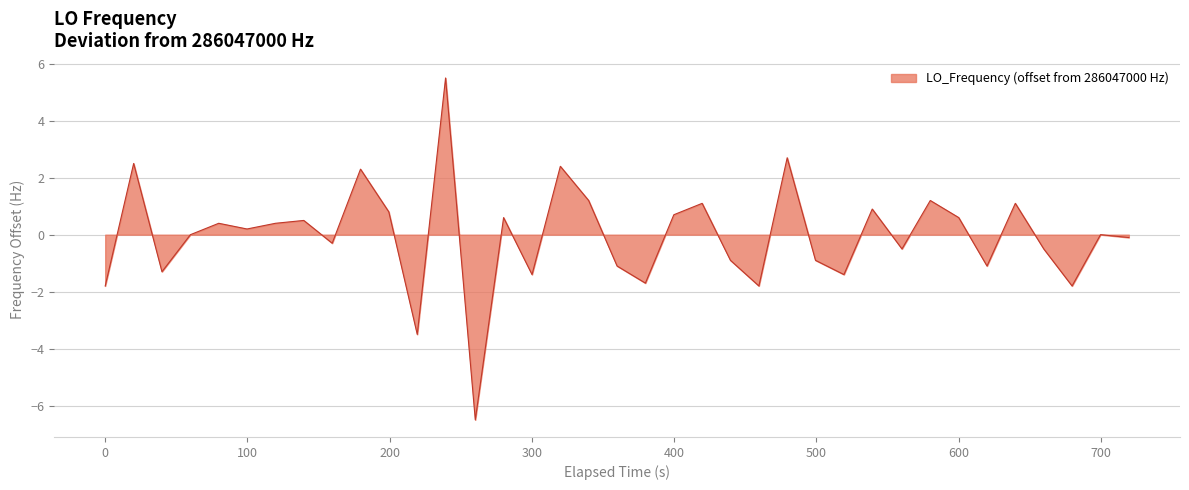

What is the greatest value displayed?

5.5